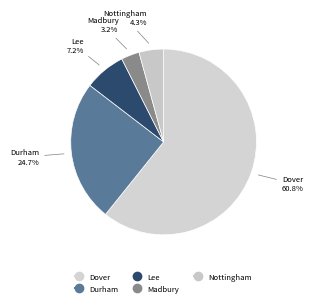

Is it true that Nottingham is 4% of the pie?

True